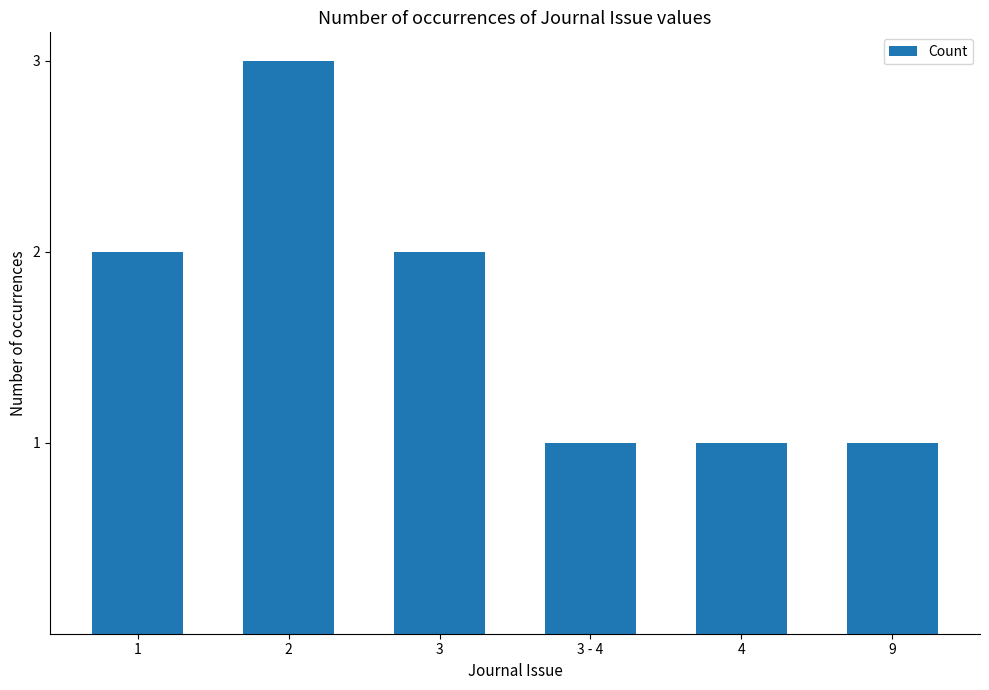

What is the label of the 4th bar from the left?

3 - 4